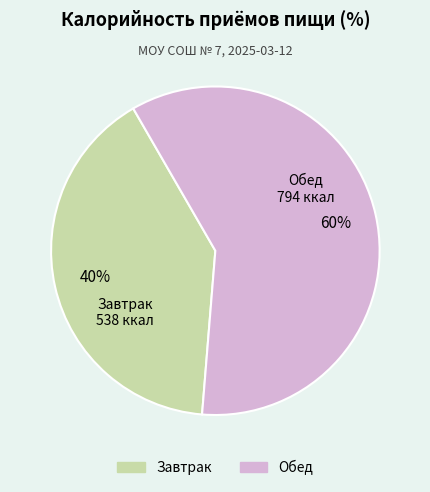

To the nearest percent, what percentage of the pie is Завтрак?

40%